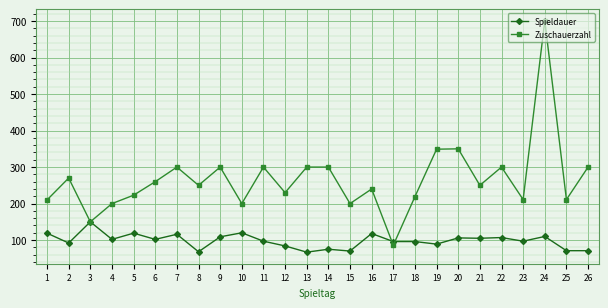

What is the sum of the Zuschauerzahl values at 10 and 3?

350